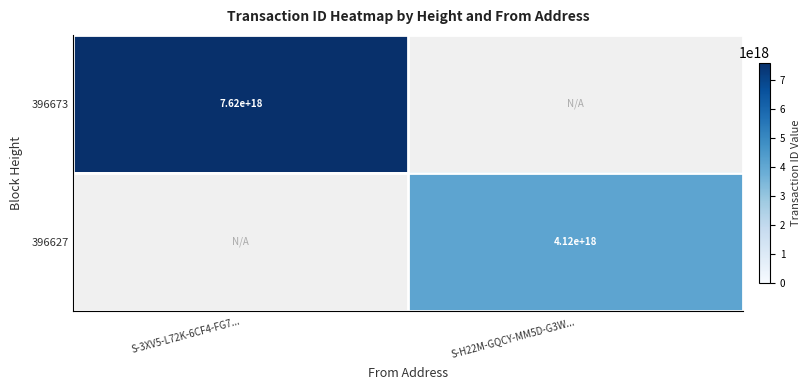

The value of 396627 at S-H22M-GQCY-MM5D-G3W... is 5875492364806887424. True or false?

False